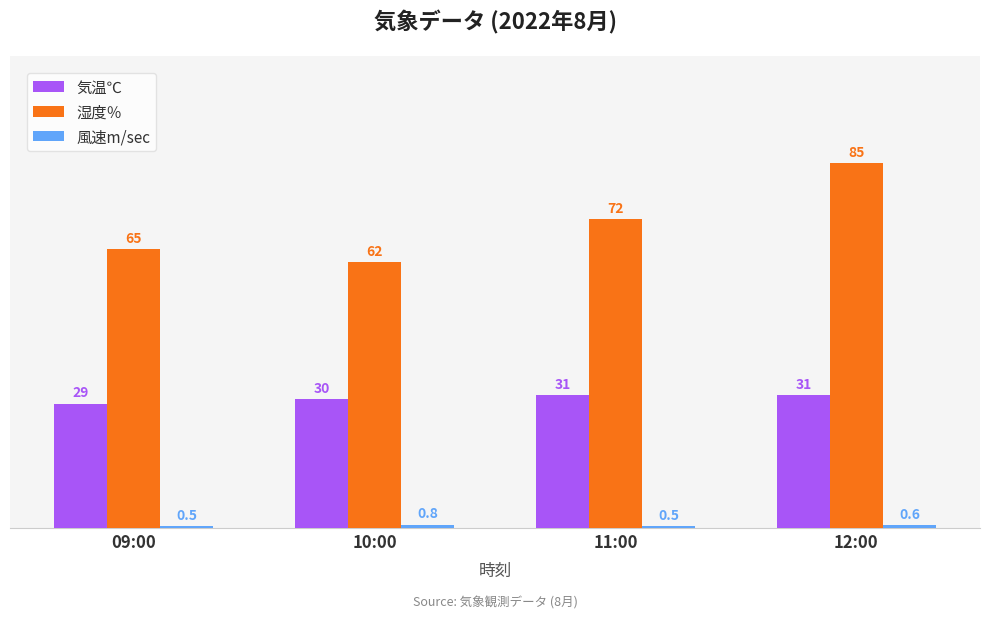

What is the maximum value for 気温℃?

31.0